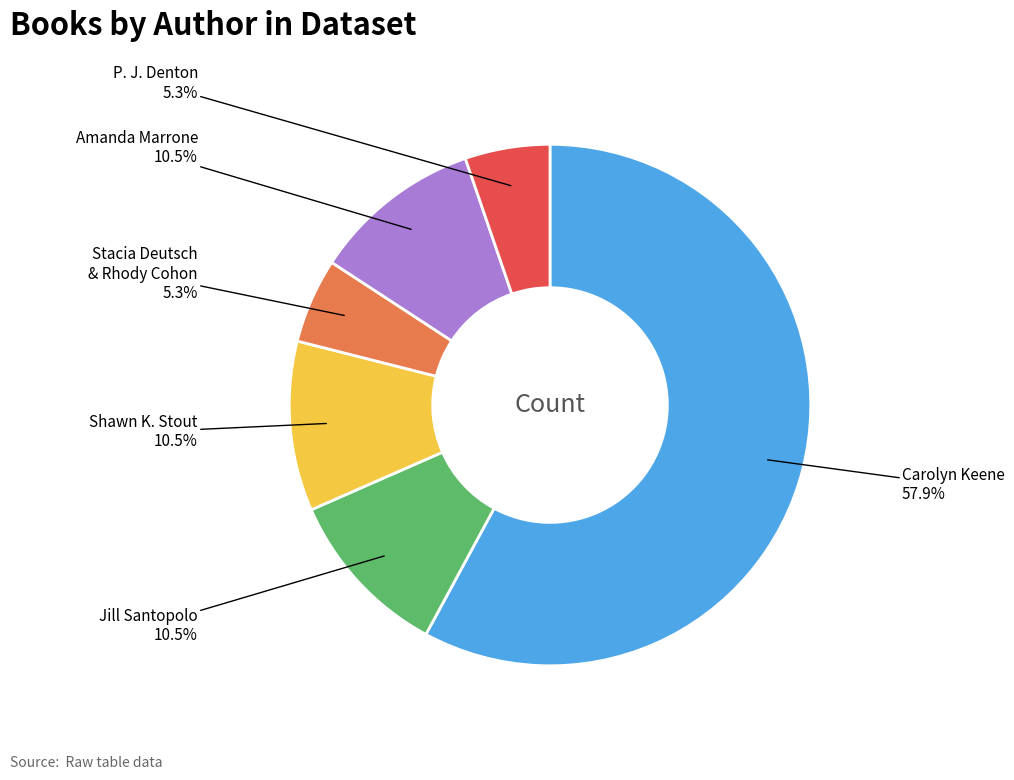

Is there any slice that represents more than half of the pie?

Yes